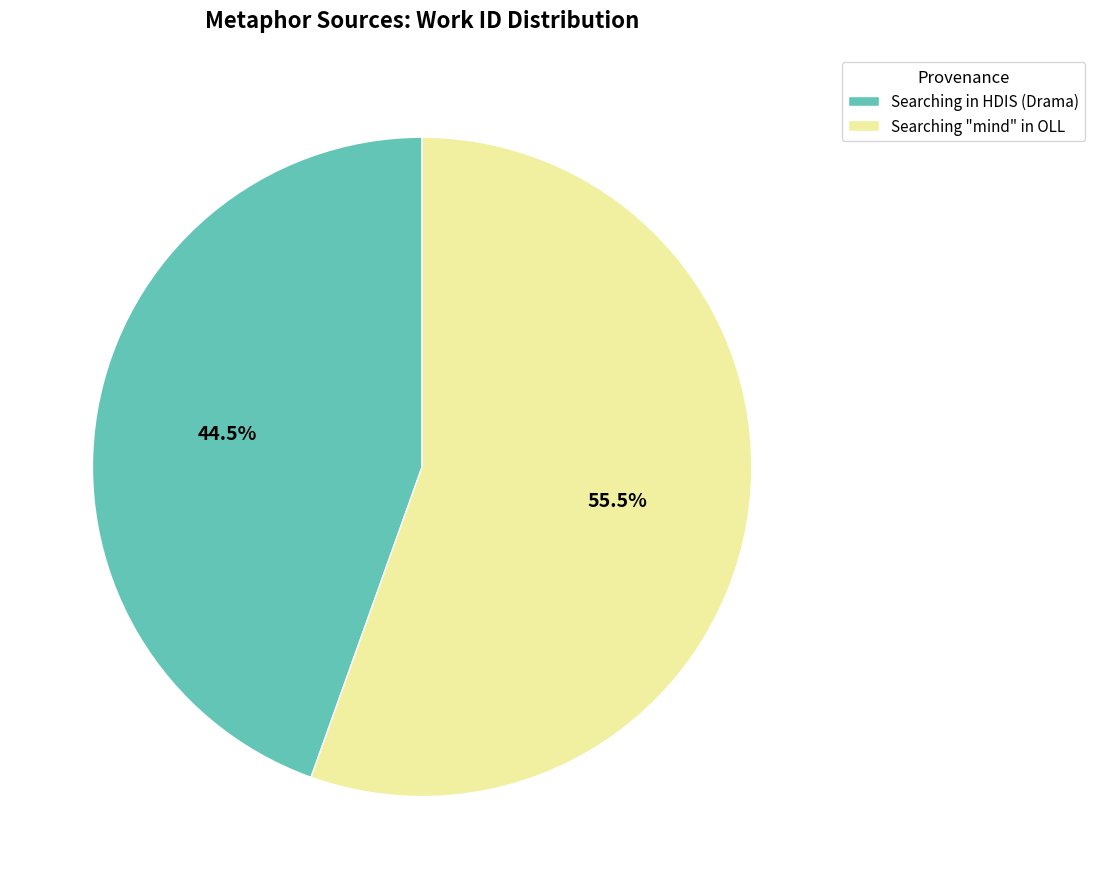

Rank the categories by value from lowest to highest.

Searching in HDIS (Drama), Searching "mind" in OLL